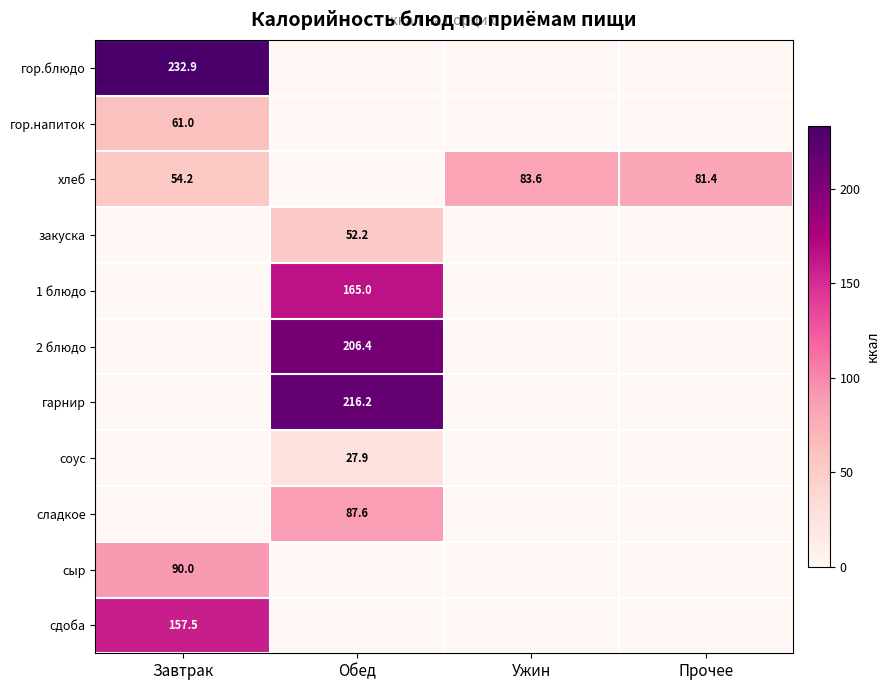

Is it true that хлеб equals 81.4 at Прочее?

True